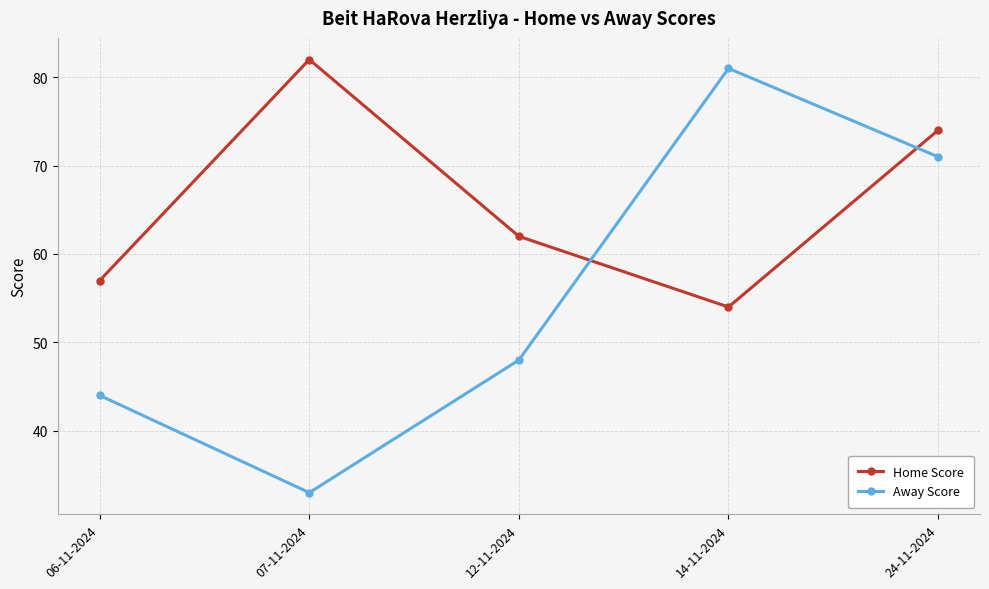

What is the difference between the second highest and second lowest values in the Home Score series?

17